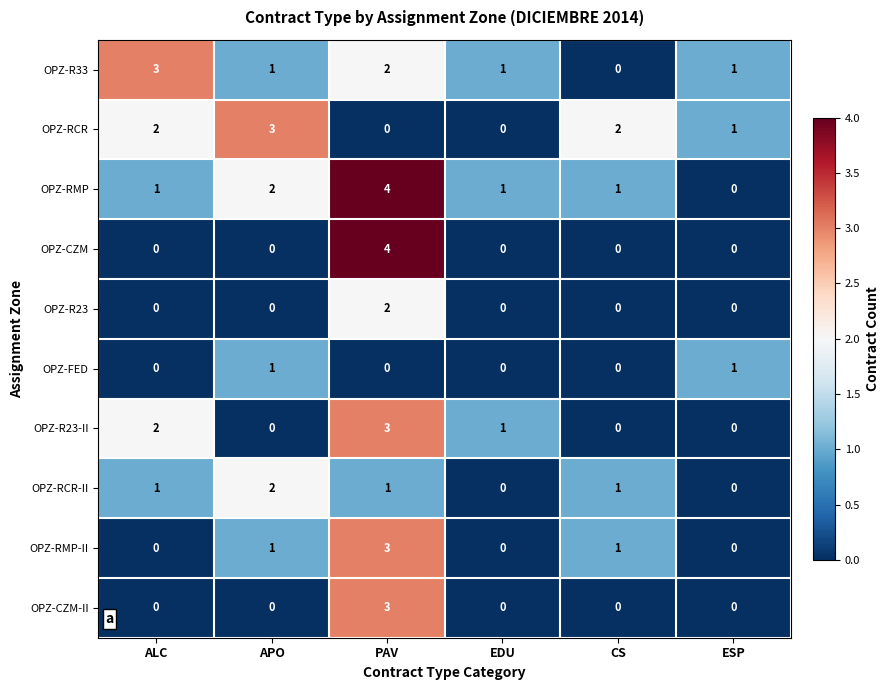

How many distinct data groups are displayed?

10